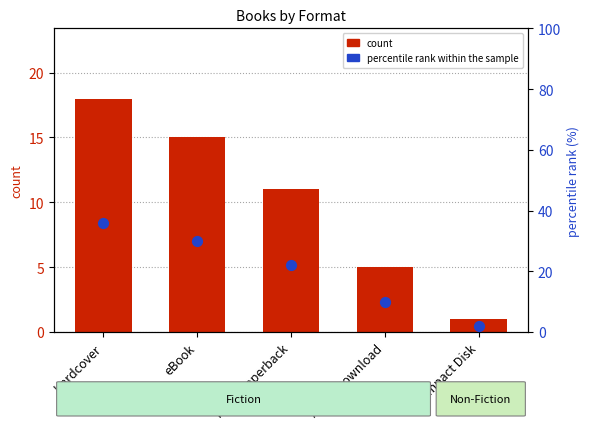

Is the value of count at Audio Download greater than the value of percentile rank within the sample at Audio Download?

No